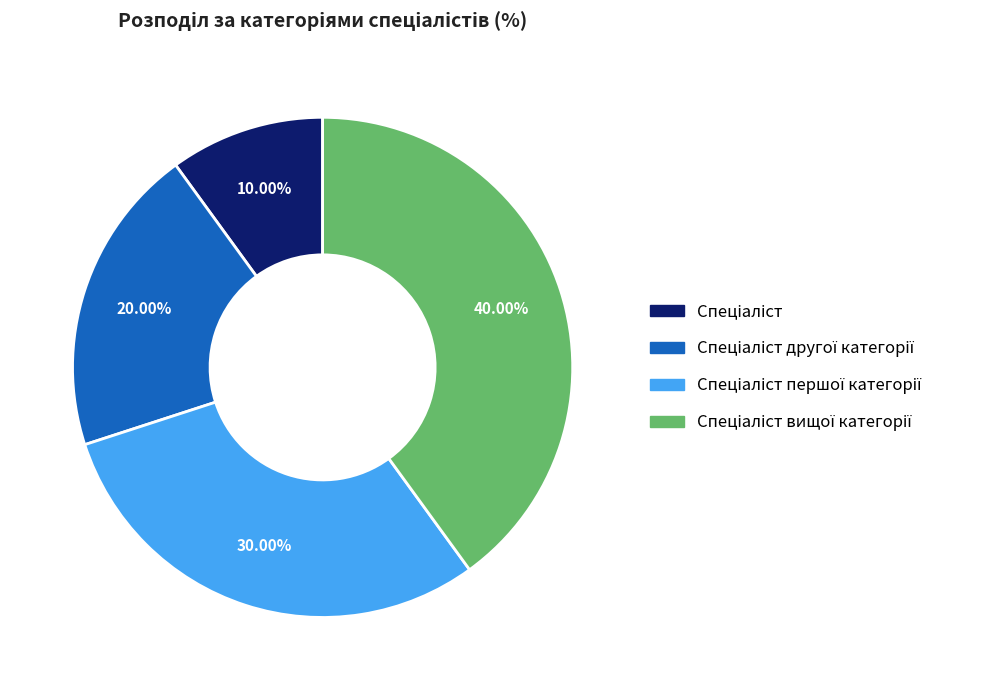

Is there any slice that represents more than half of the pie?

No